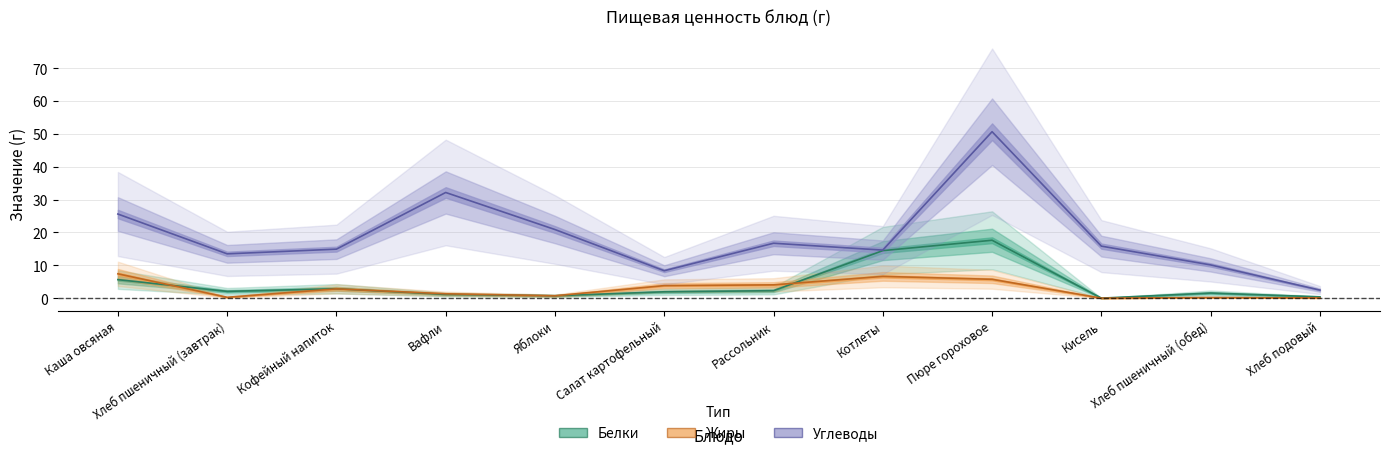

Which category has the highest value in the Белки series?

Пюре гороховое